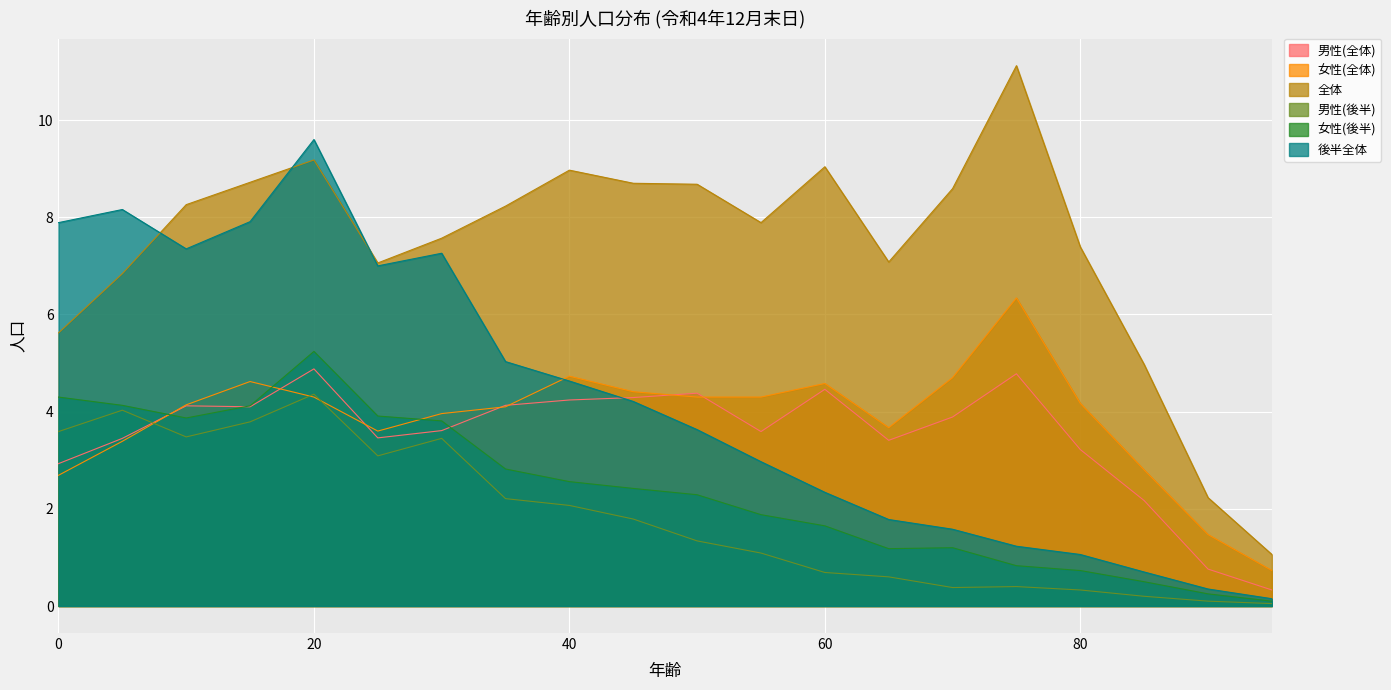

True or false: 女性(後半) and 女性(全体) intersect in this chart.

True